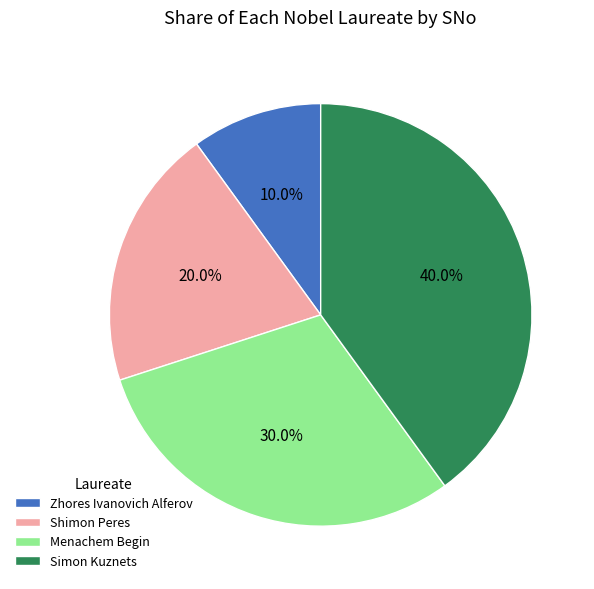

To the nearest percent, what is the average slice percentage?

25%